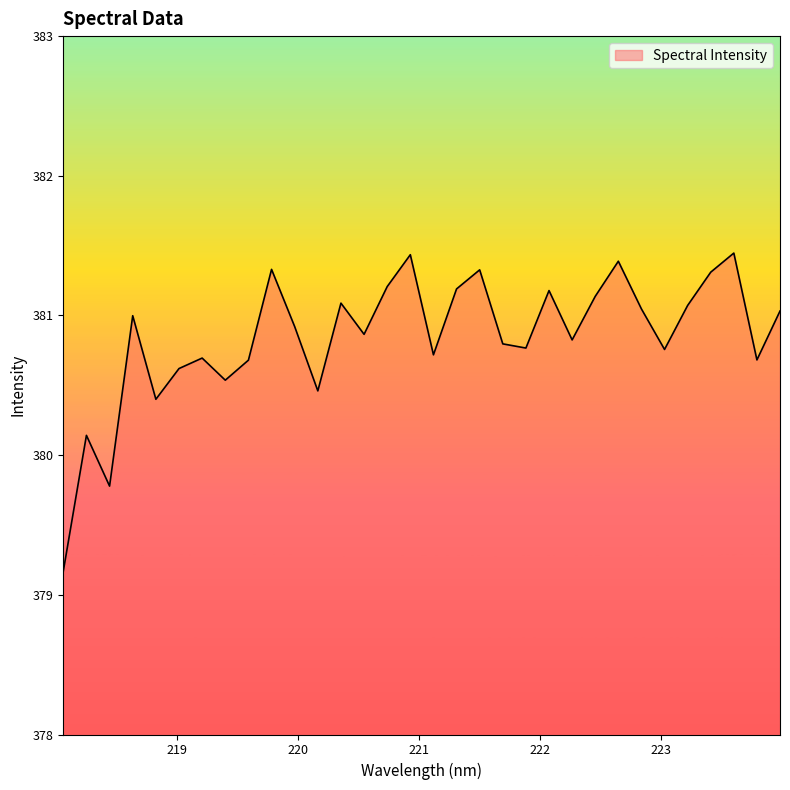

What is the minimum value shown in the chart?

379.2